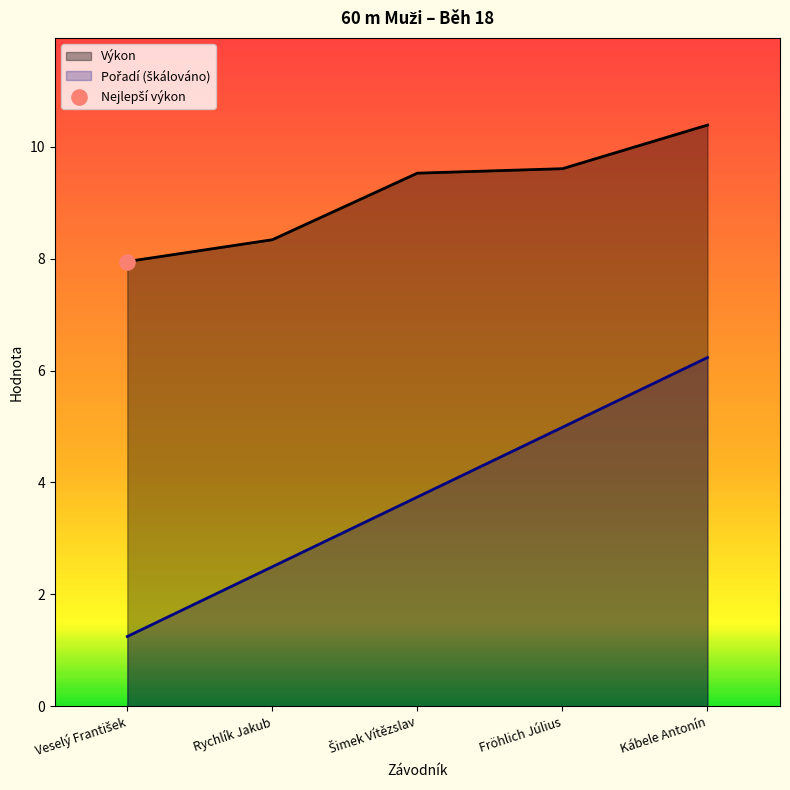

Which series has the largest Y range (max minus min)?

Pořadí